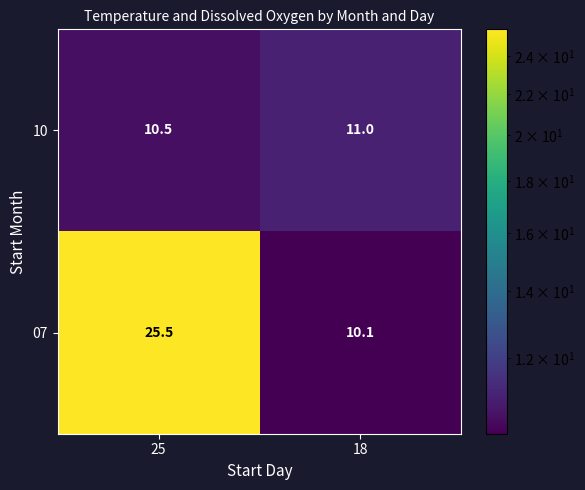

Where is 10 nearest to the value 10?

25